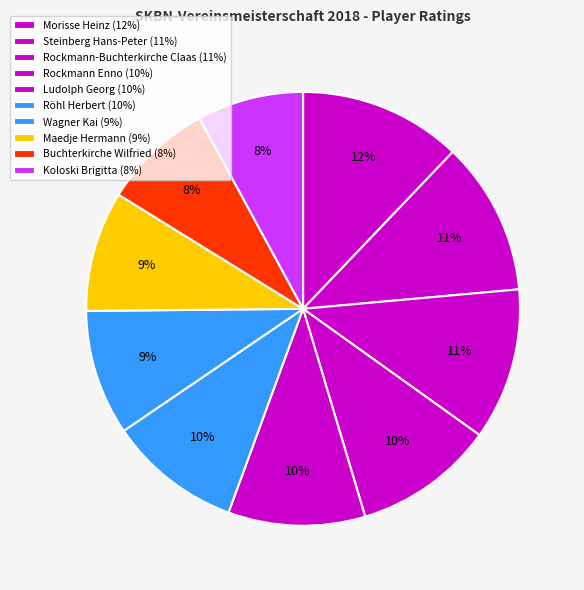

Which category has the smallest portion of the pie?

Koloski Brigitta